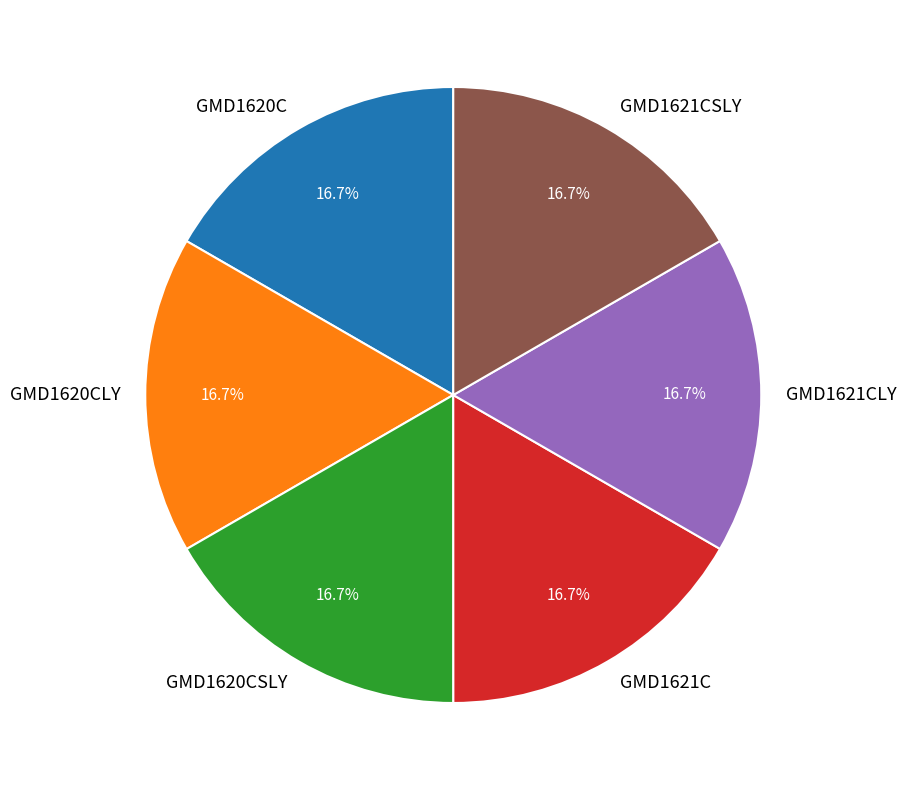

What is the ratio of the value at GMD1620CLY to the value at GMD1621CLY?

1.0